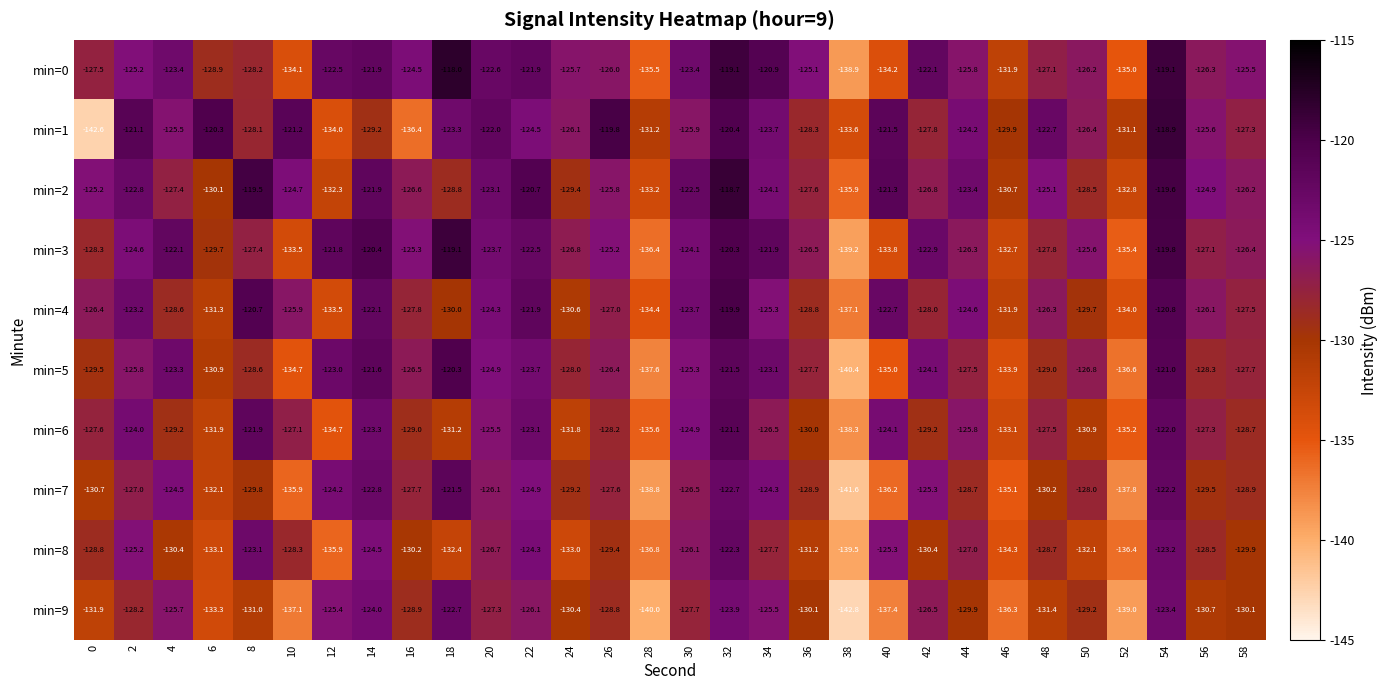

At which category is the sum across all series the highest?

32